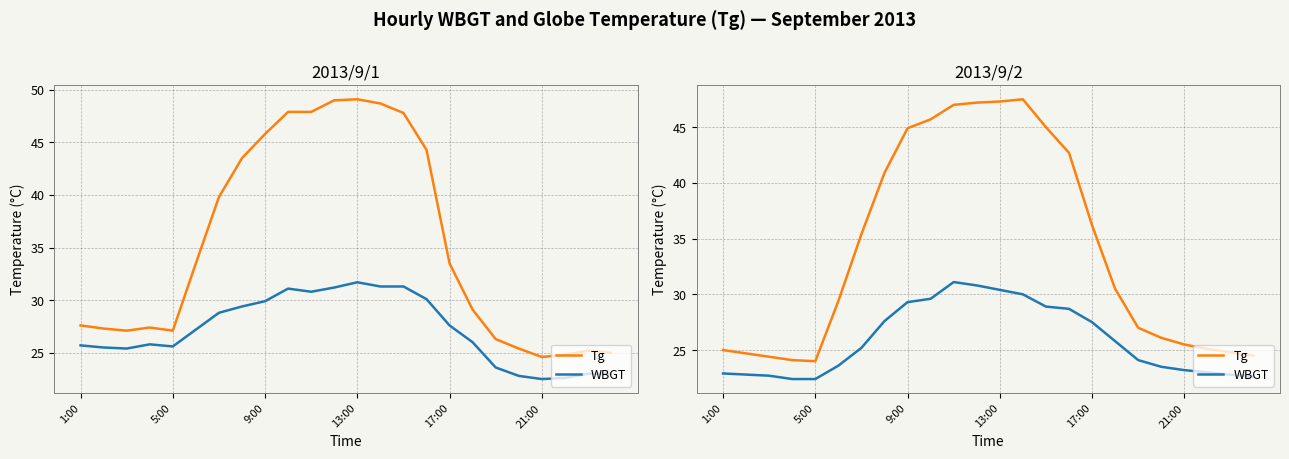

What is the sum of all Tg values?

814.9